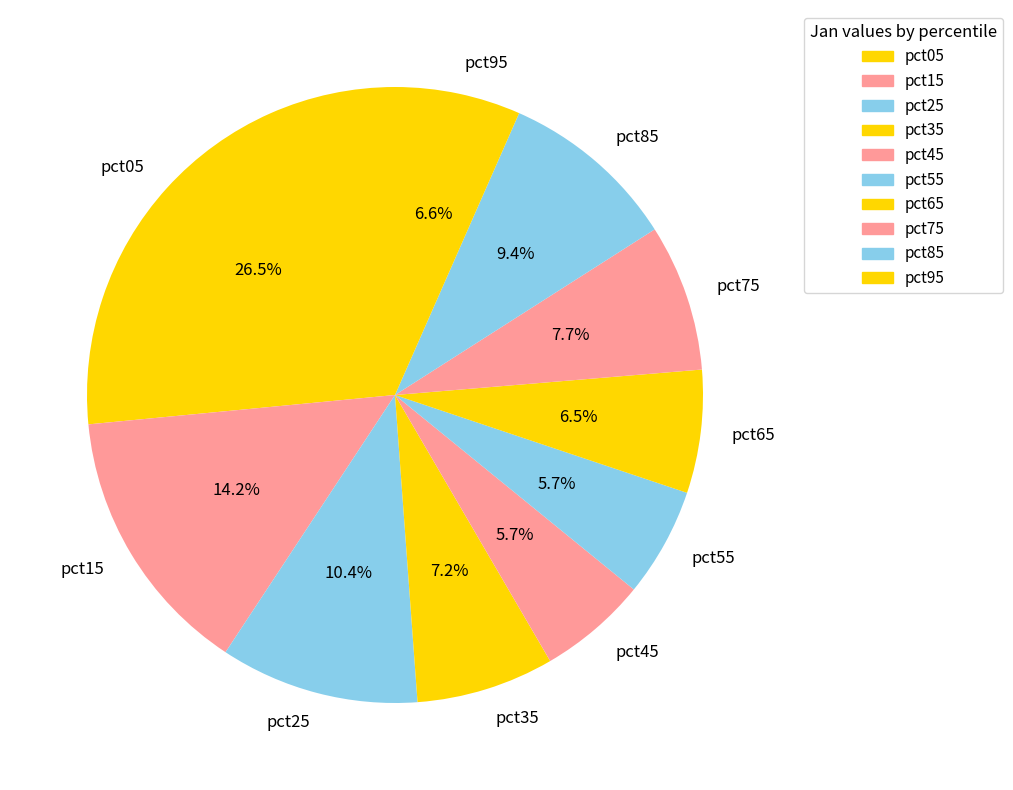

How many slices are in this pie chart?

10